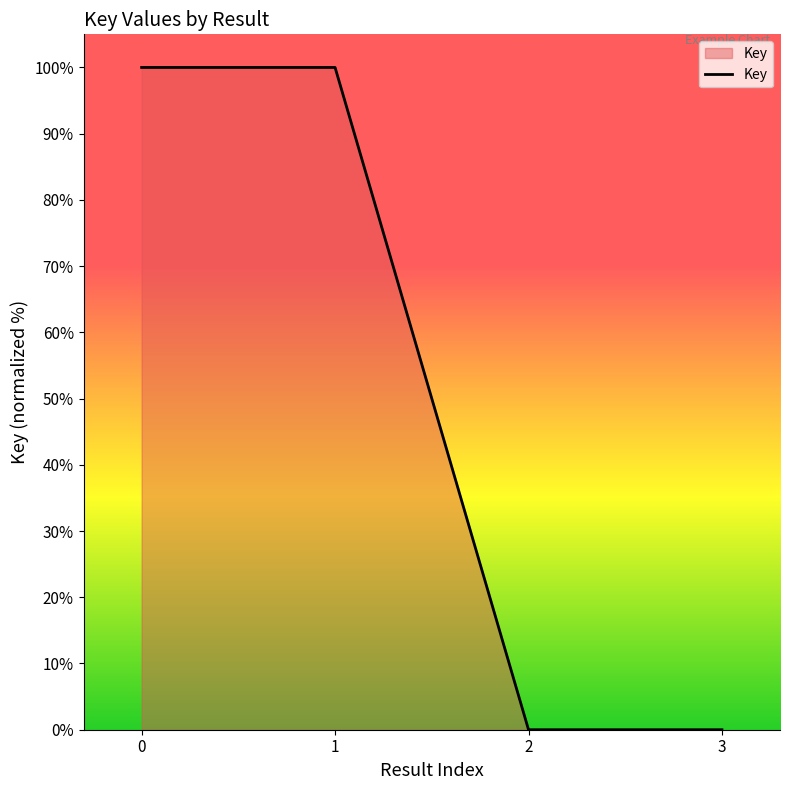

What is the sum of all values?

200